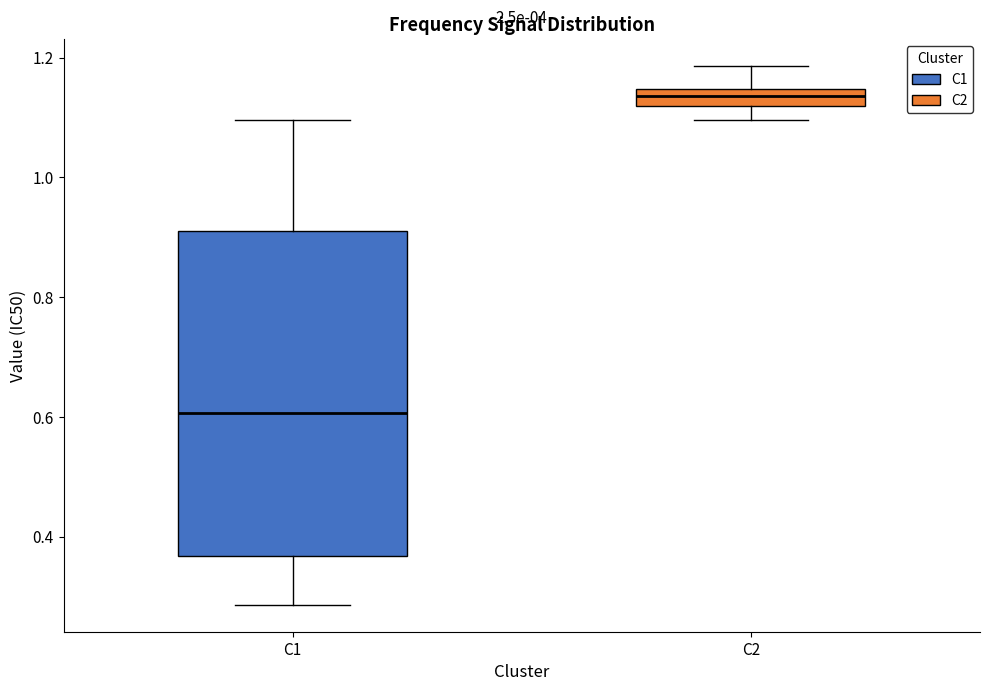

Where does the median line of the box for C1 sit on the y-axis? The values are not printed on the chart, so give them approximately, as read against the axis.

0.60